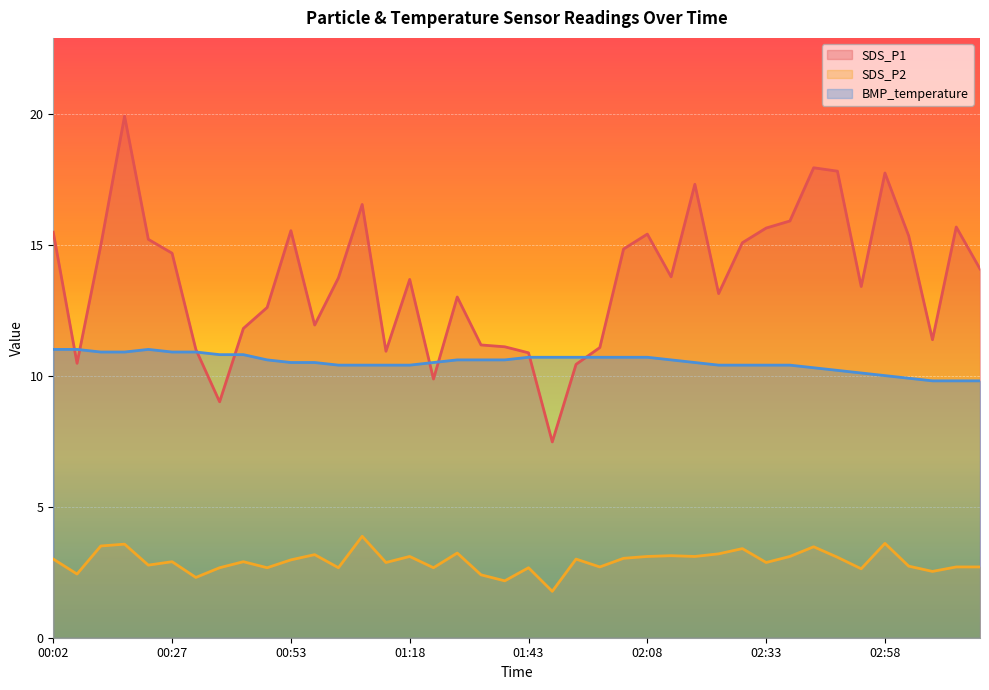

Which series changed the most between 00:58 and 01:23?

SDS_P1